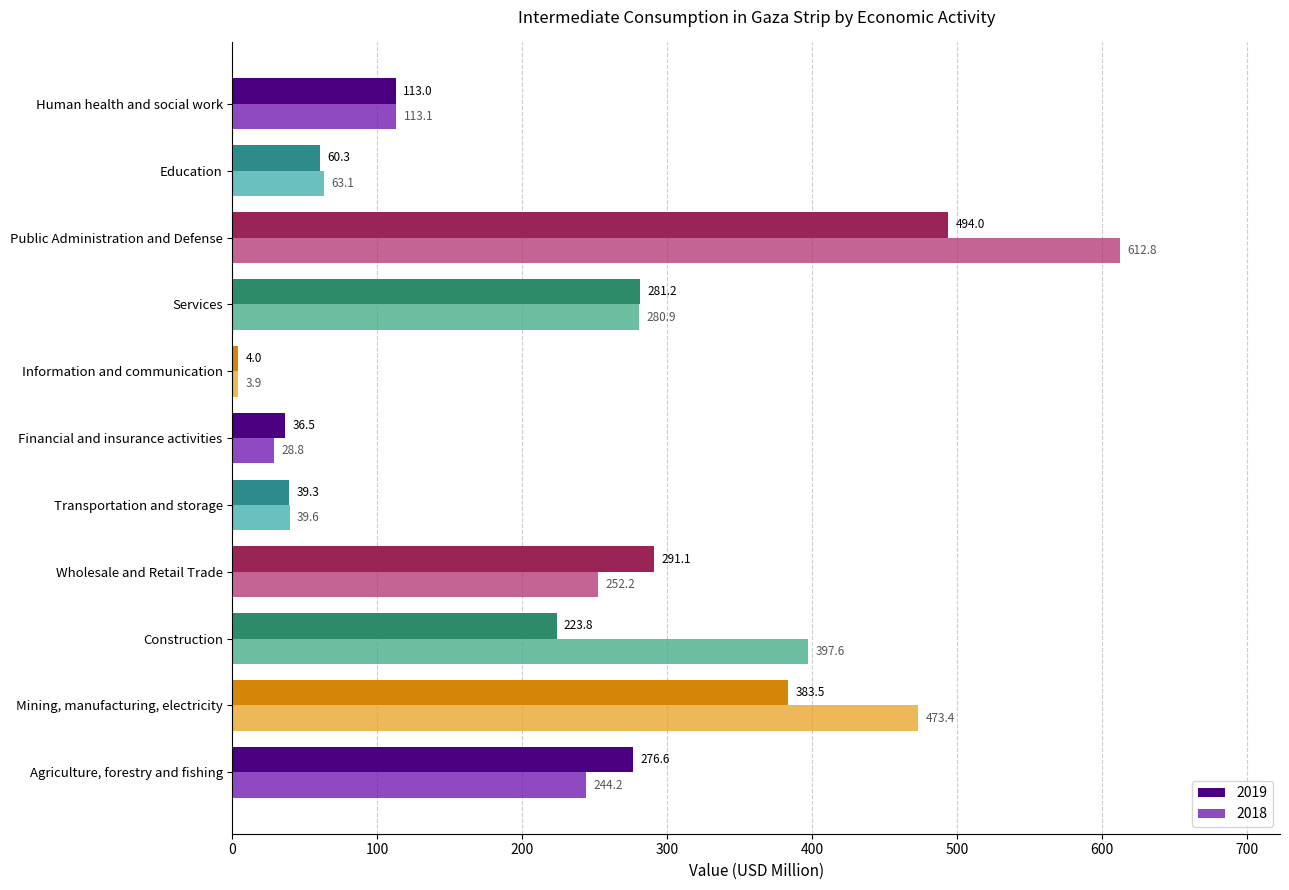

What is the difference between the maximum and second lowest values in the 2018 series?

584.0